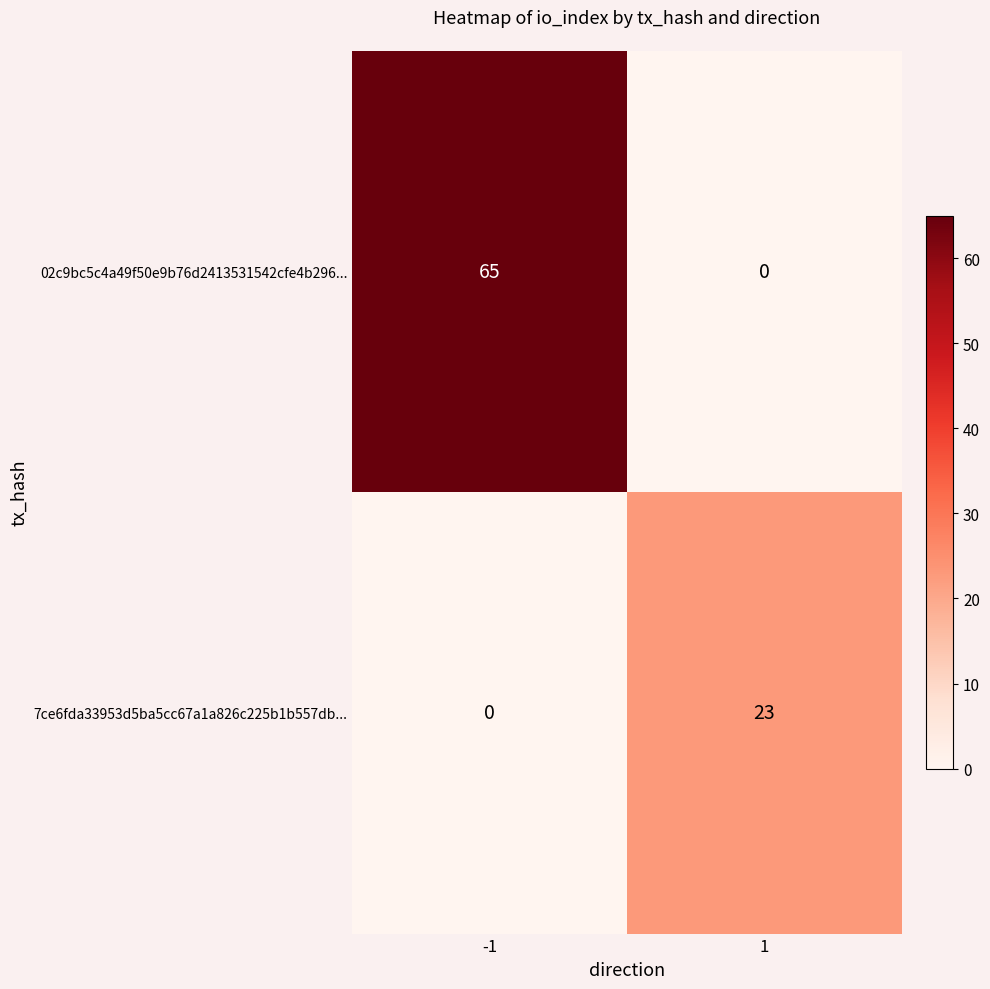

True or false: 7ce6fda33953d5ba5cc67a1a826c225b1b557db... has a value of 23 at 1.

True